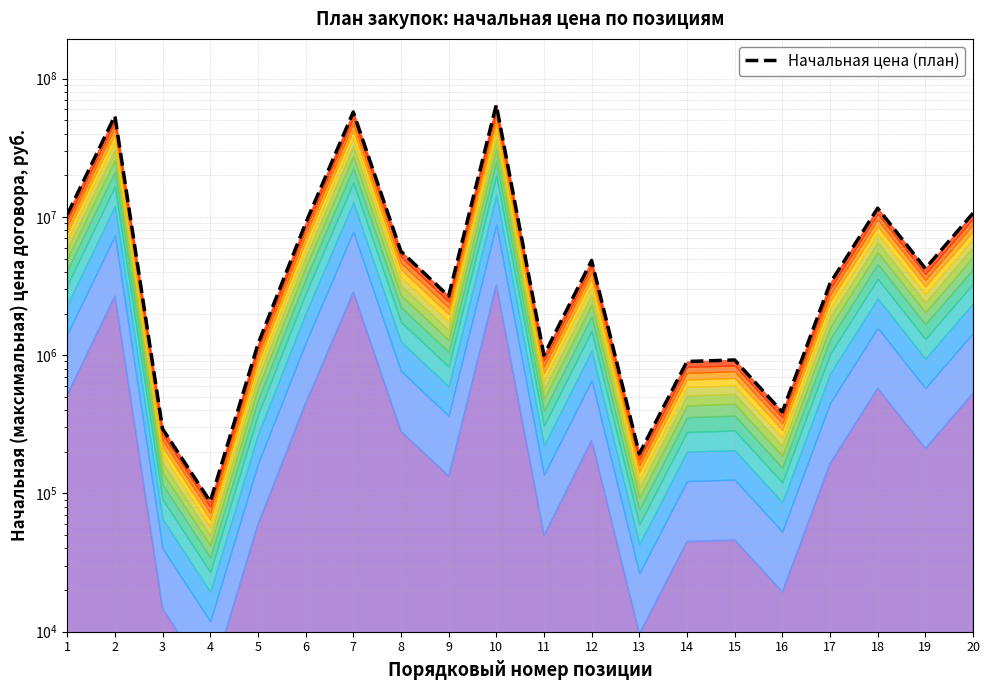

How many lines are shown in the chart?

1